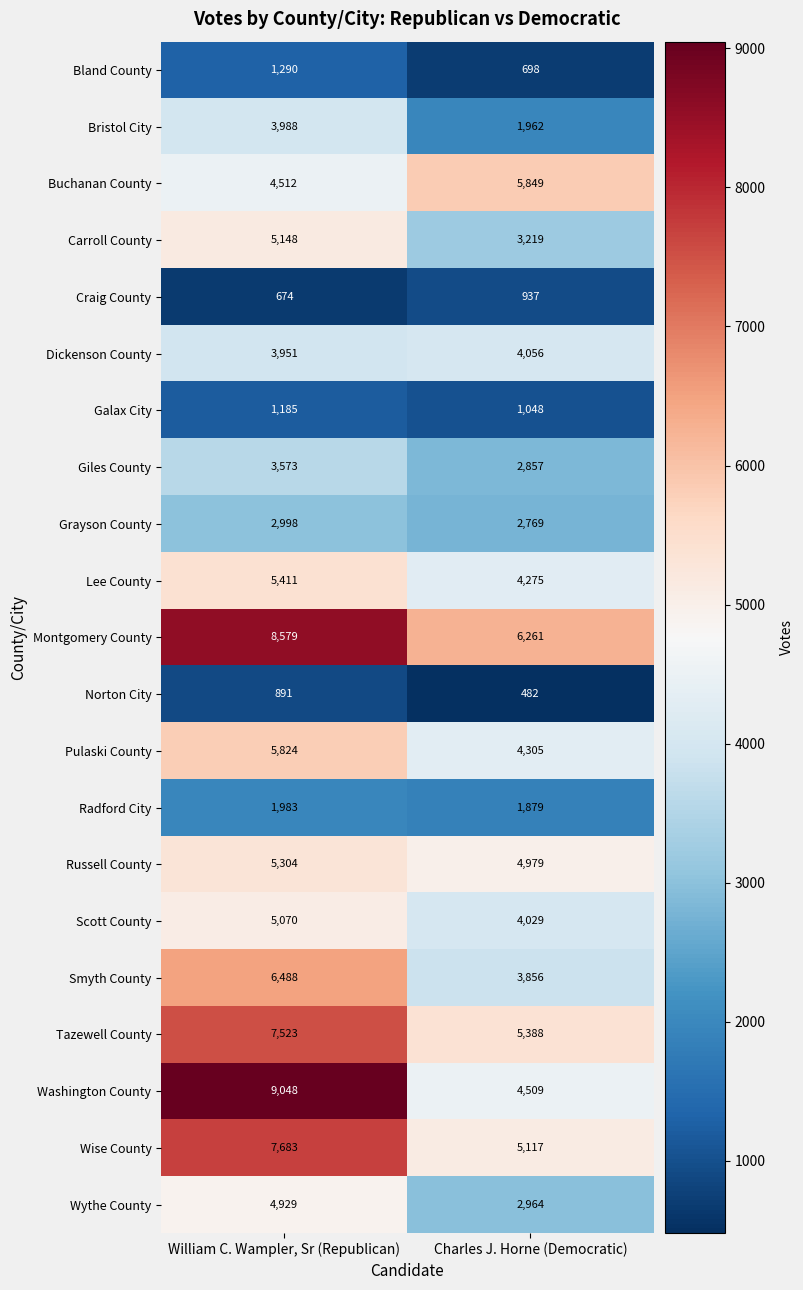

Is it true that Craig County equals 449 at Charles J. Horne (Democratic)?

False